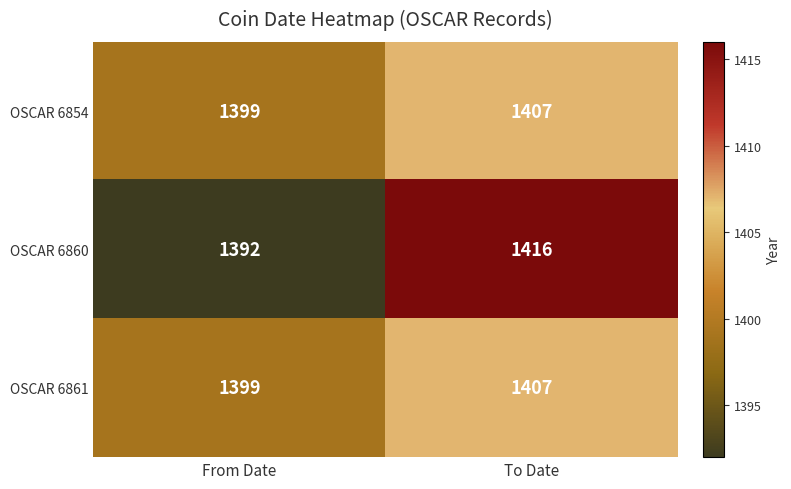

Count the number of data series in this chart.

3